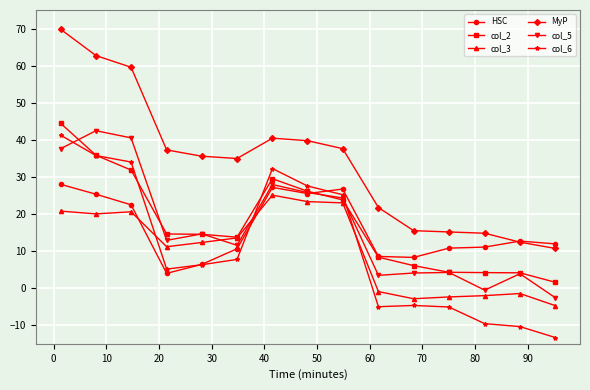

Which series has the largest range (max minus min)?

MyP